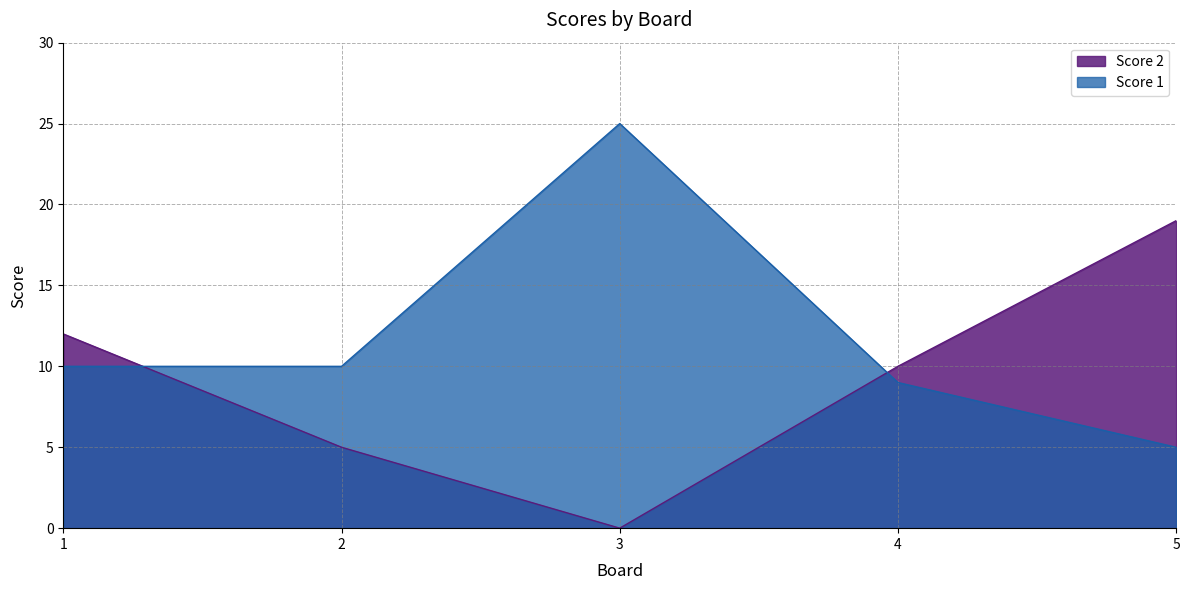

At 4, list the series in order from largest to smallest.

Score 2, Score 1